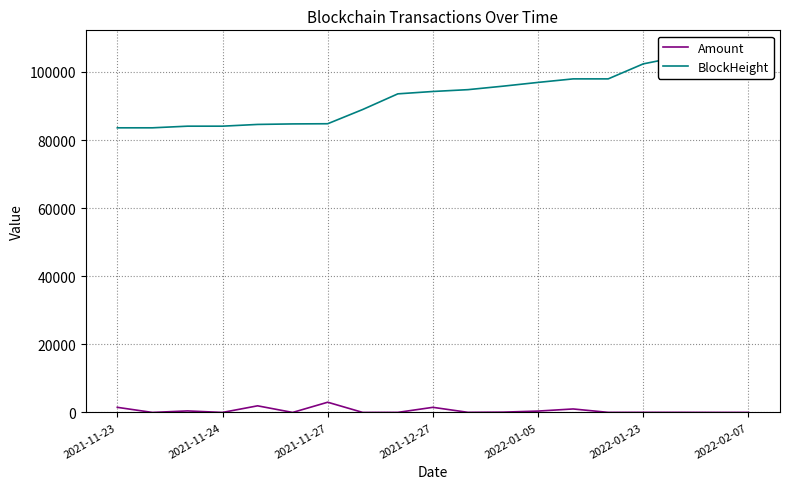

What is the minimum value for BlockHeight?

83603.0